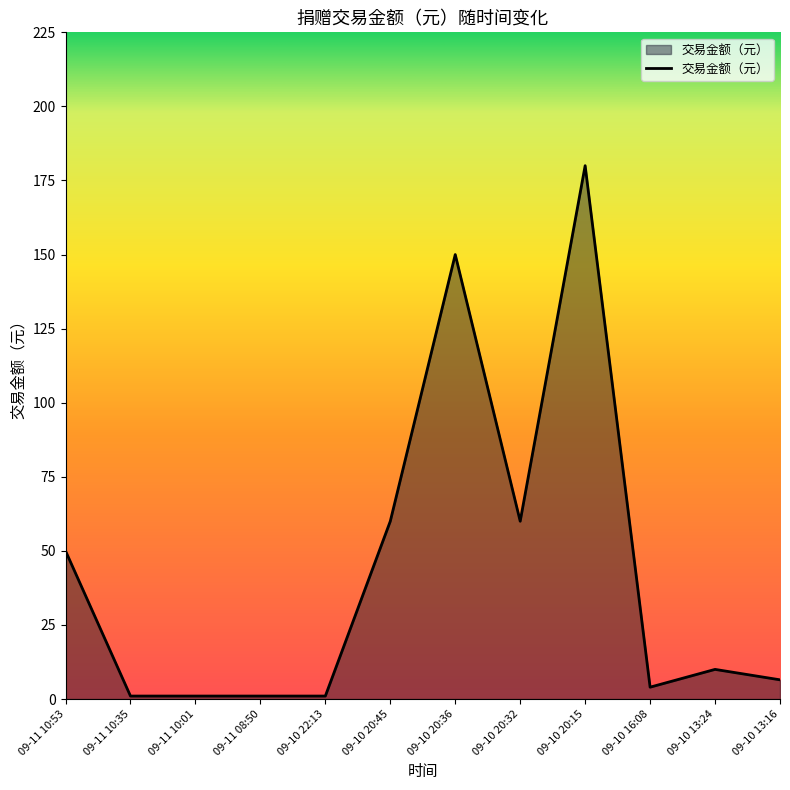

The value at 09-10 20:32 is 60.0. True or false?

True